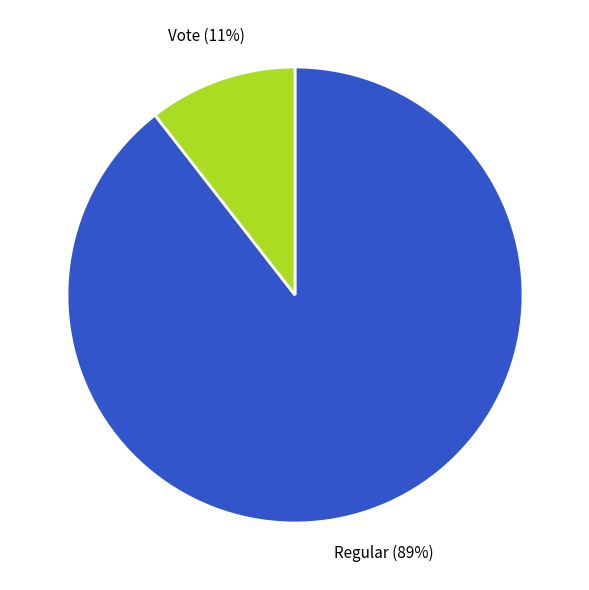

To the nearest percent, what is the average slice percentage?

50%